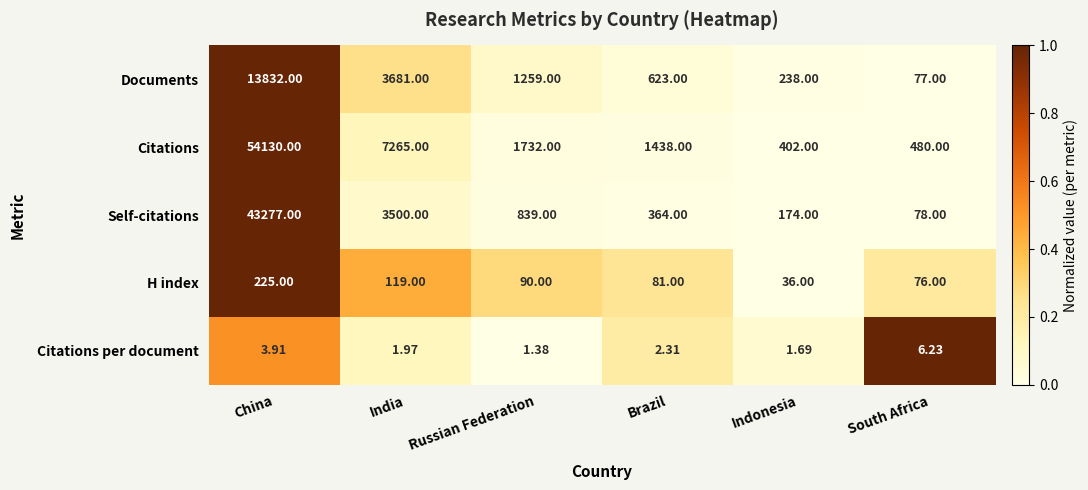

What is the total value across all series at China?

111467.9